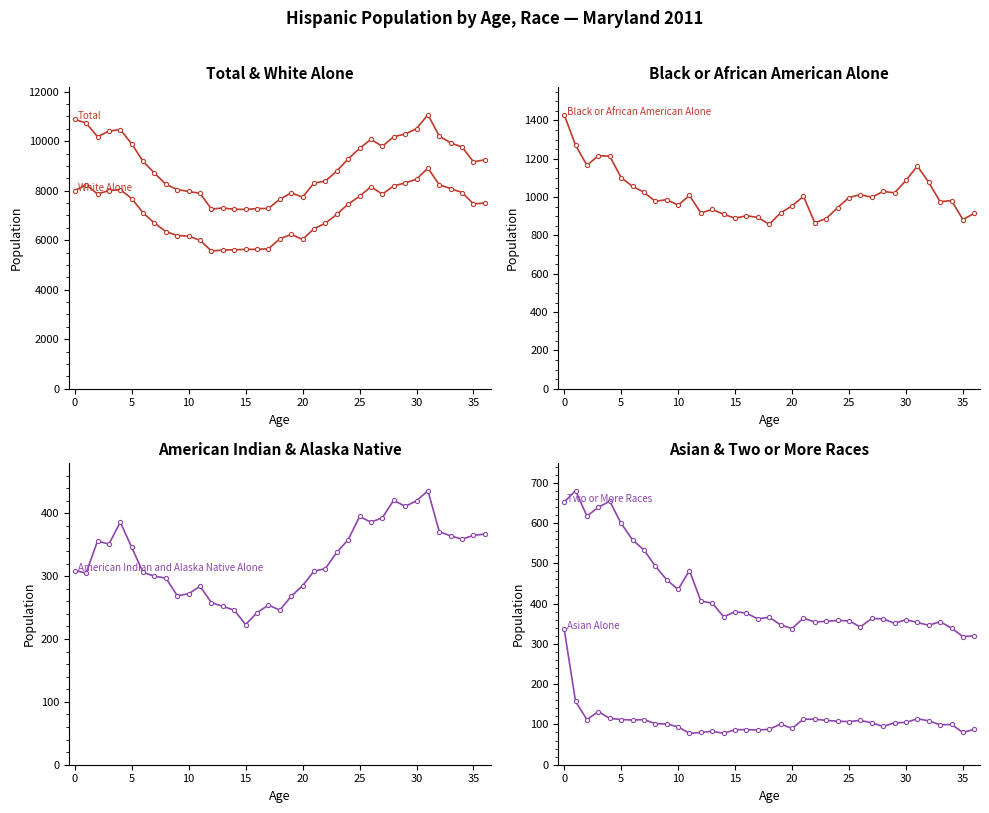

Is it true that Total equals 11069 at 31?

True